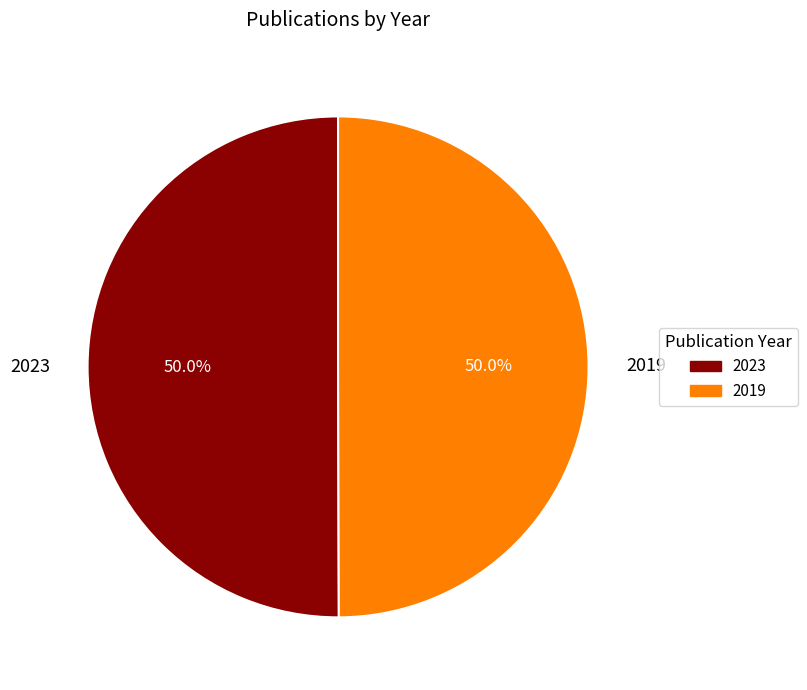

Do 2019 and 2023 together represent more than half of the pie?

Yes